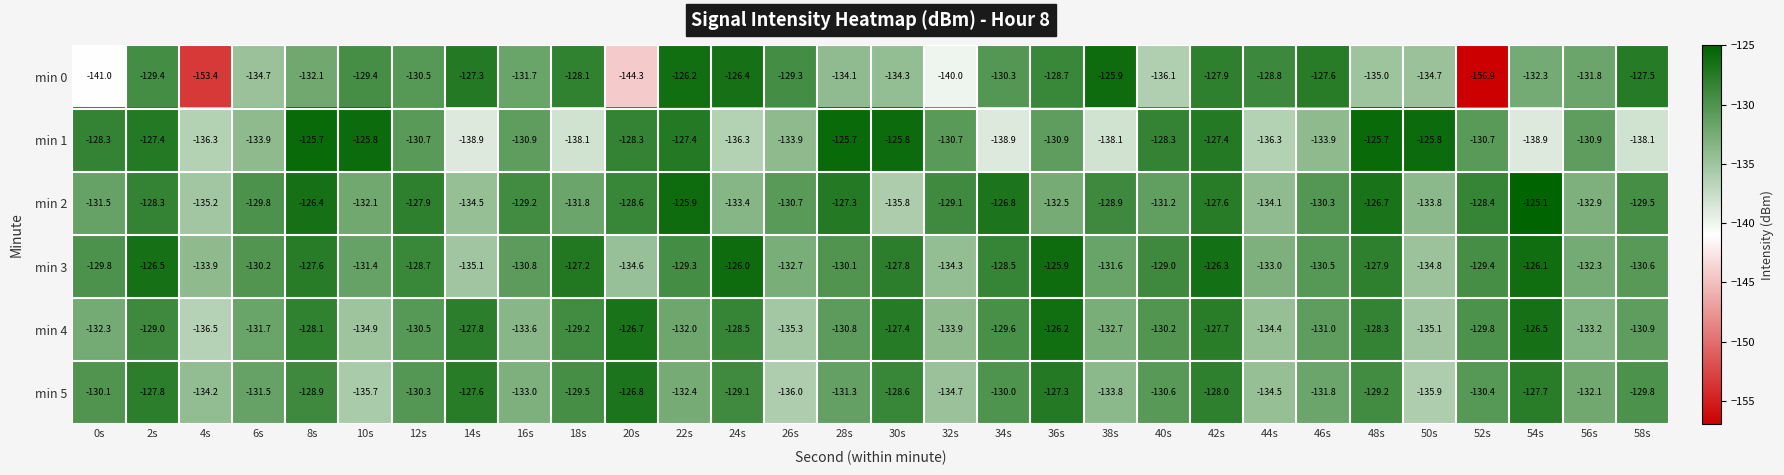

What is the total value across all series at 4s?

-829.5